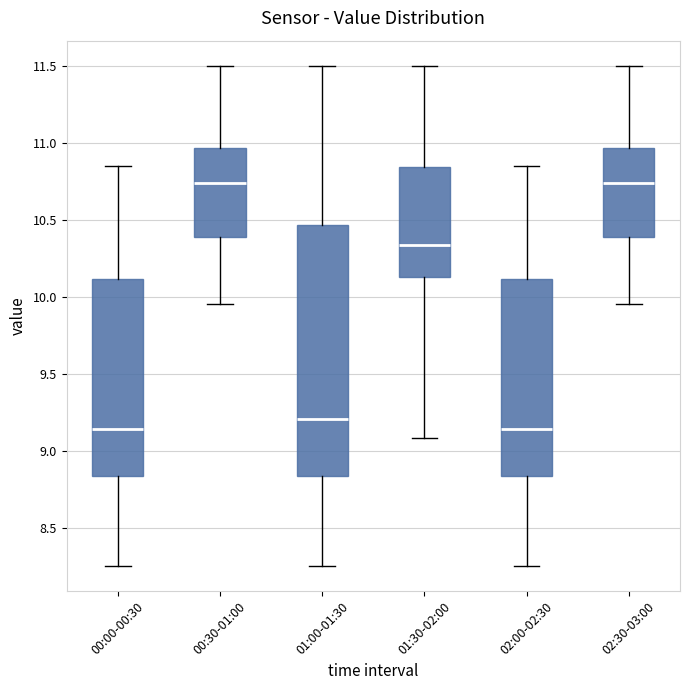

Reading left to right, read every box against the y-axis: the position of its median line, the range the box covers, and the ends of its whiskers. The values are not printed on the chart, so give them approximately, as read against the axis.

00:00-00:30: median 9.15, box 8.85 to 10.10, whiskers 8.25 to 10.85
00:30-01:00: median 10.75, box 10.40 to 10.95, whiskers 9.95 to 11.50
01:00-01:30: median 9.20, box 8.85 to 10.45, whiskers 8.25 to 11.50
01:30-02:00: median 10.35, box 10.15 to 10.85, whiskers 9.10 to 11.50
02:00-02:30: median 9.15, box 8.85 to 10.10, whiskers 8.25 to 10.85
02:30-03:00: median 10.75, box 10.40 to 10.95, whiskers 9.95 to 11.50